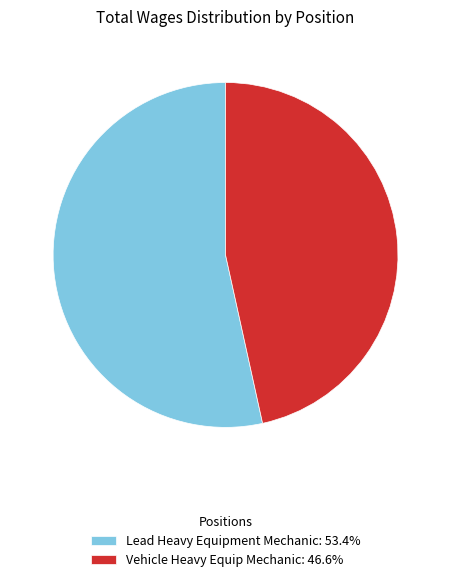

Which slice is the largest?

Lead Heavy Equipment Mechanic